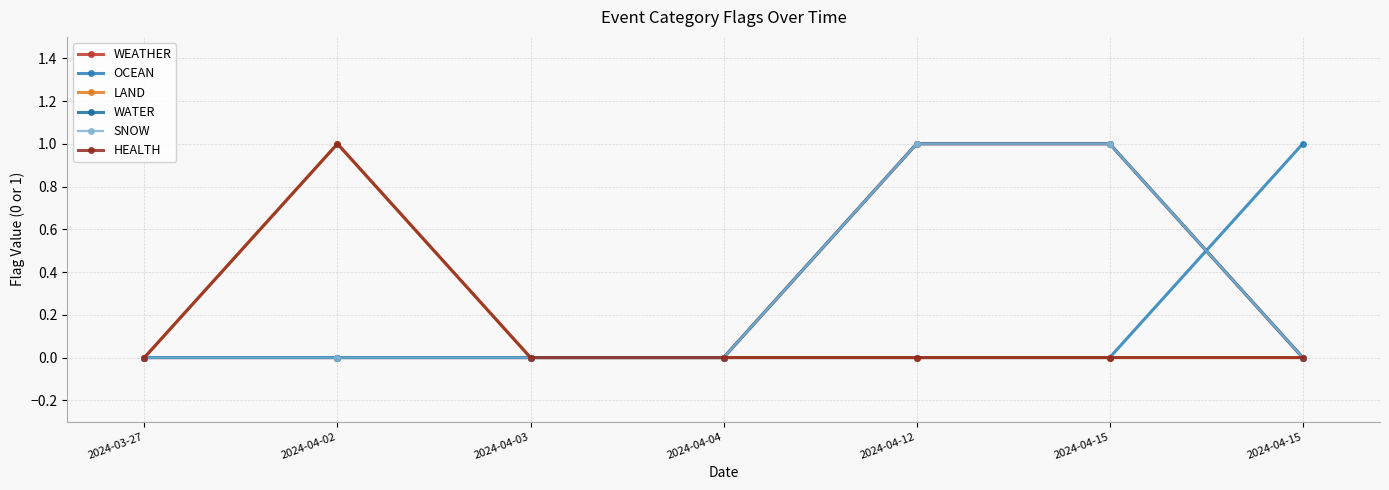

How many series are shown in this chart?

6